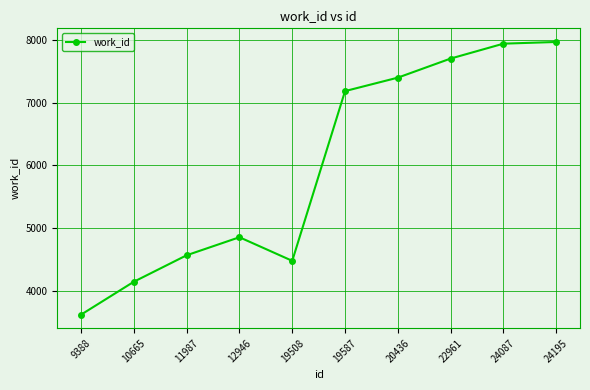

What is the value of the 4th point from the left?

4852